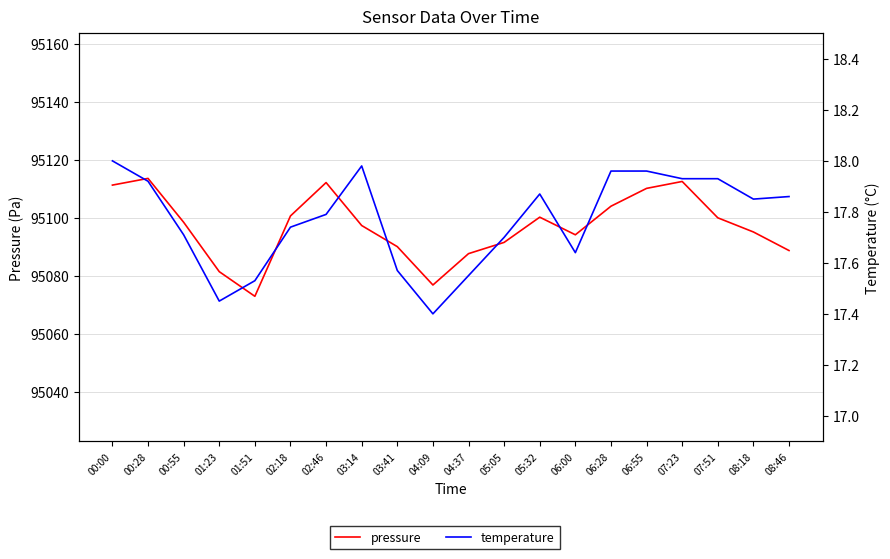

What is the value of the temperature point at the 3rd from the left?

17.7